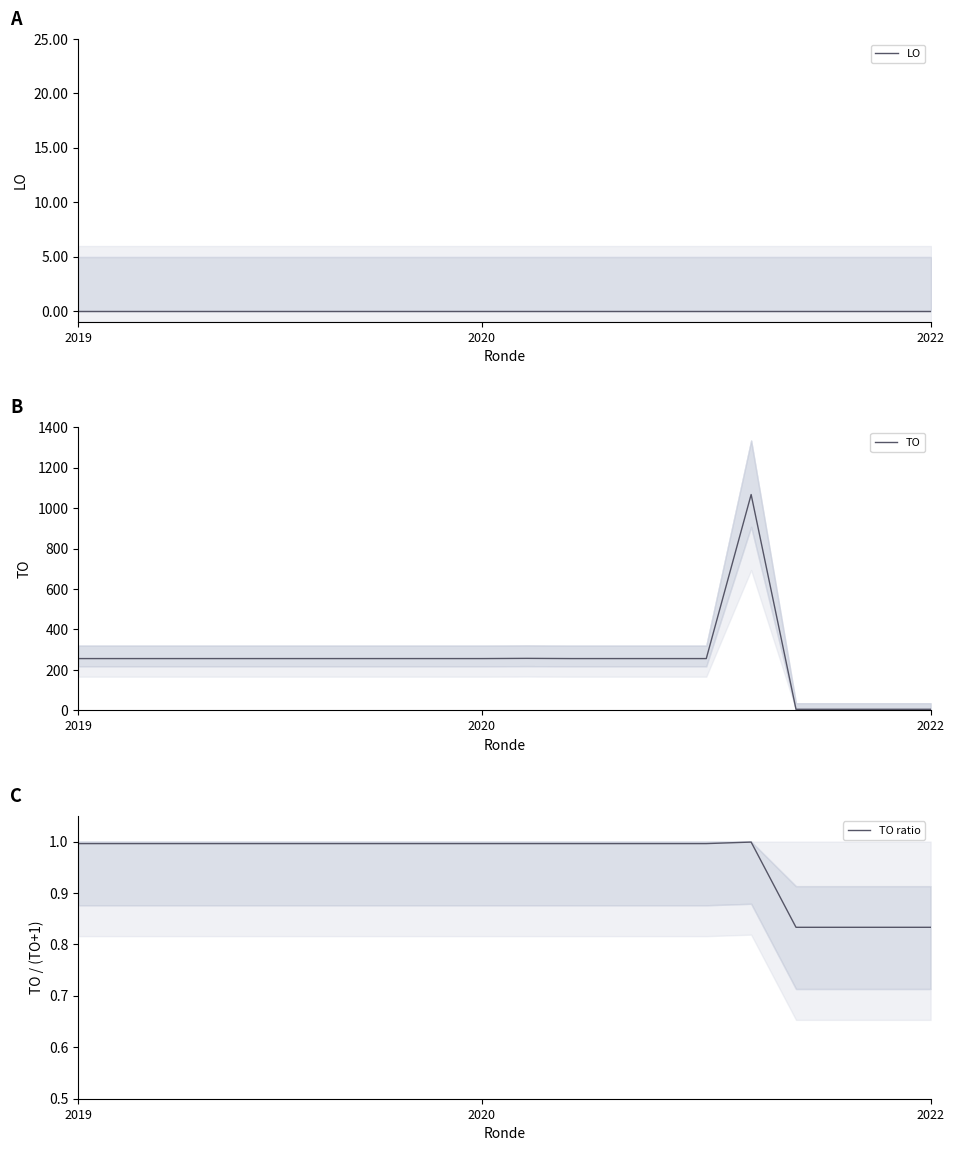

At how many categories does at least one series exceed 1065?

1